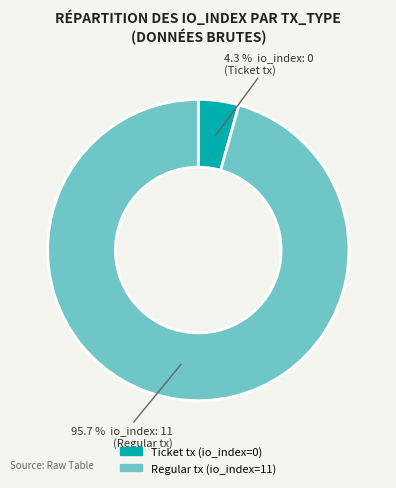

Rank the categories by value from highest to lowest.

Regular tx, Ticket tx